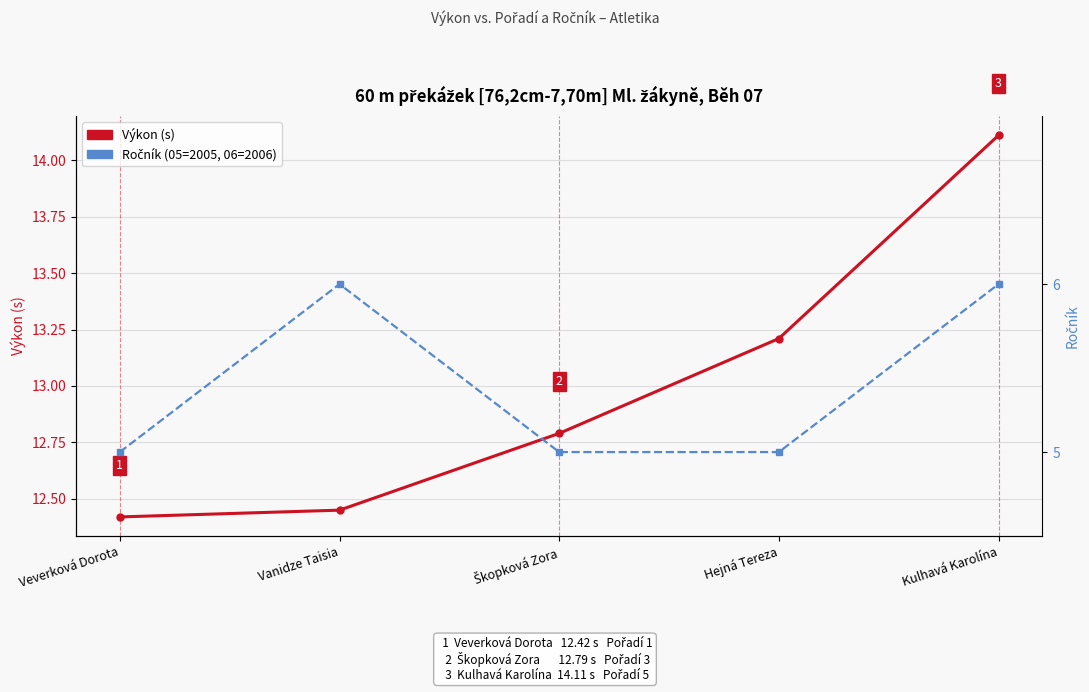

What is the average value of the Ročník (05/06) series?

5.4